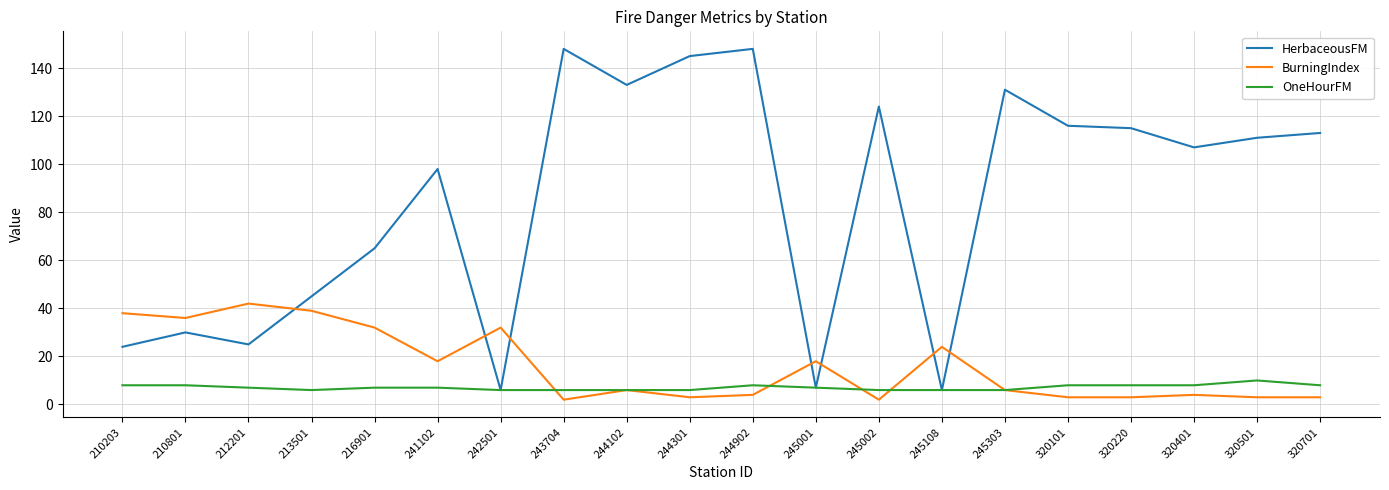

What is the total value across all series at 245303?

143